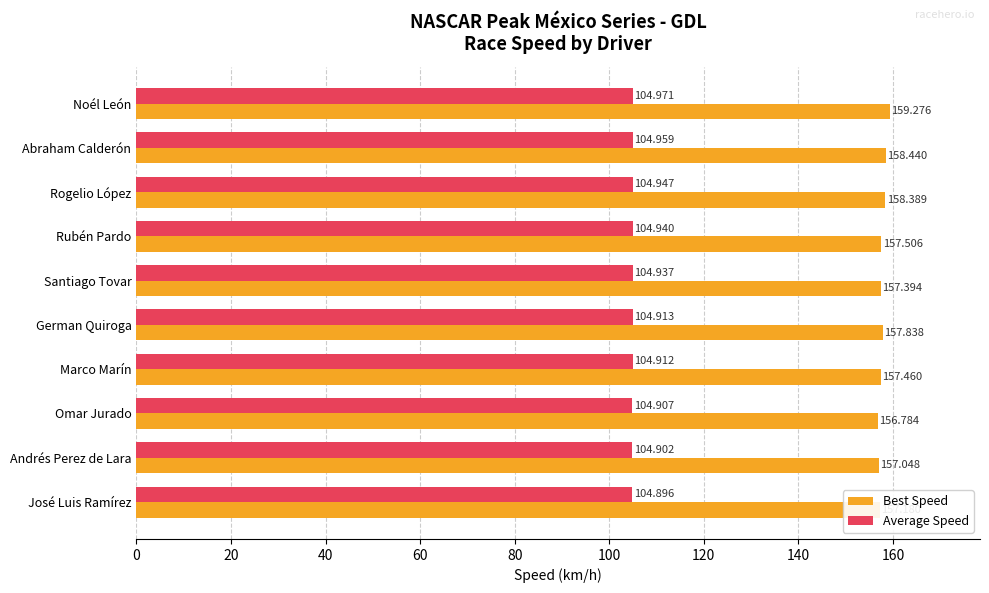

Between Abraham Calderón and German Quiroga, which series saw the biggest shift?

Best Speed